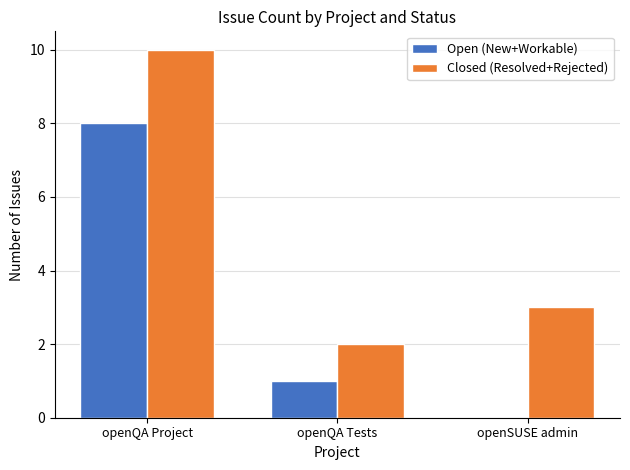

What are all the series names shown in the legend?

Open (New+Workable), Closed (Resolved+Rejected)